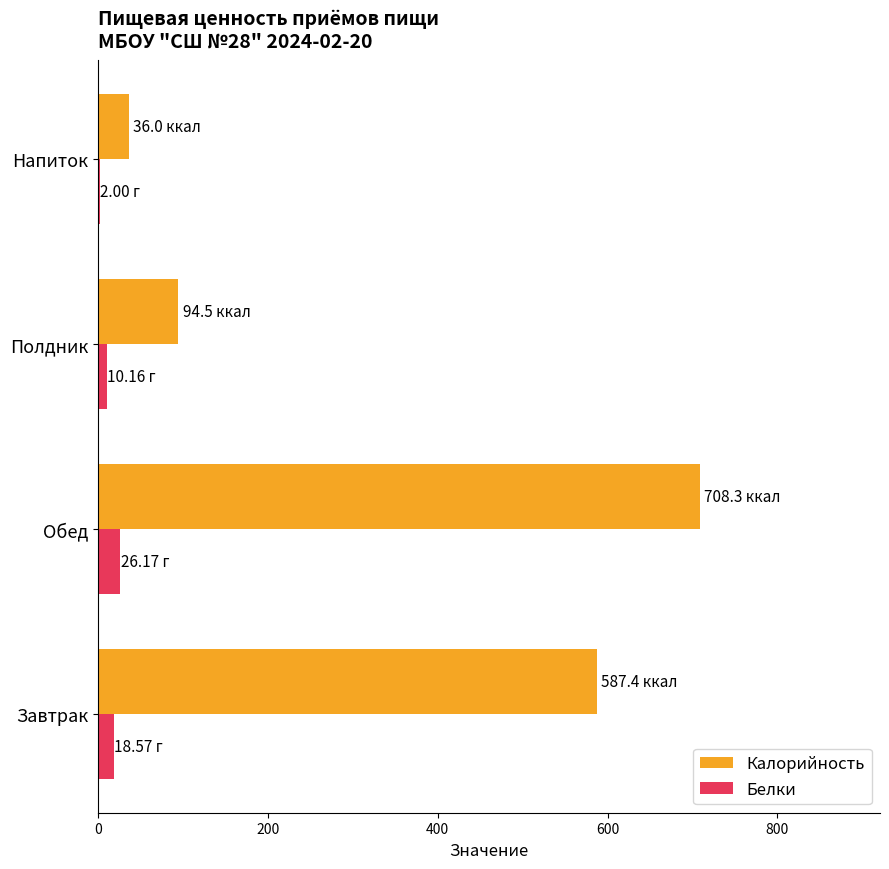

What is the average value of the Белки series?

14.2